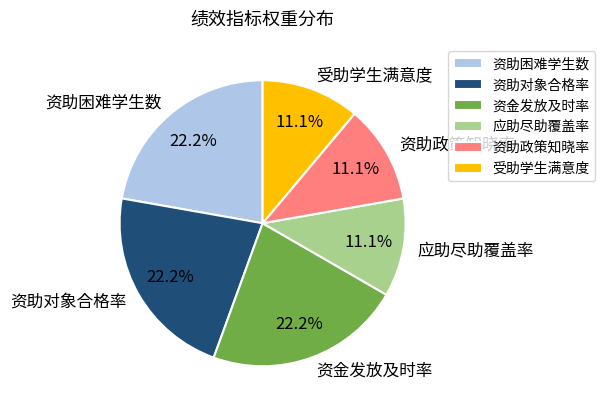

Is it true that 受助学生满意度 is 1% of the pie?

False